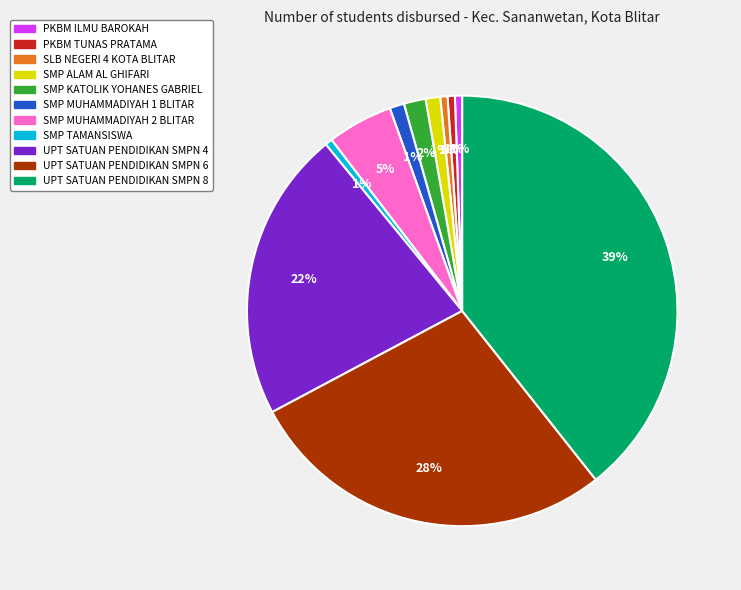

Is it true that PKBM ILMU BAROKAH is 11% of the pie?

False